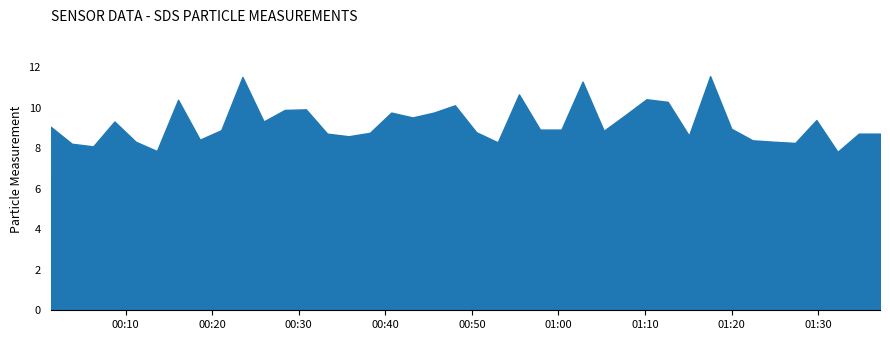

The value of SDS_P1 at 21 is 11.9. True or false?

False